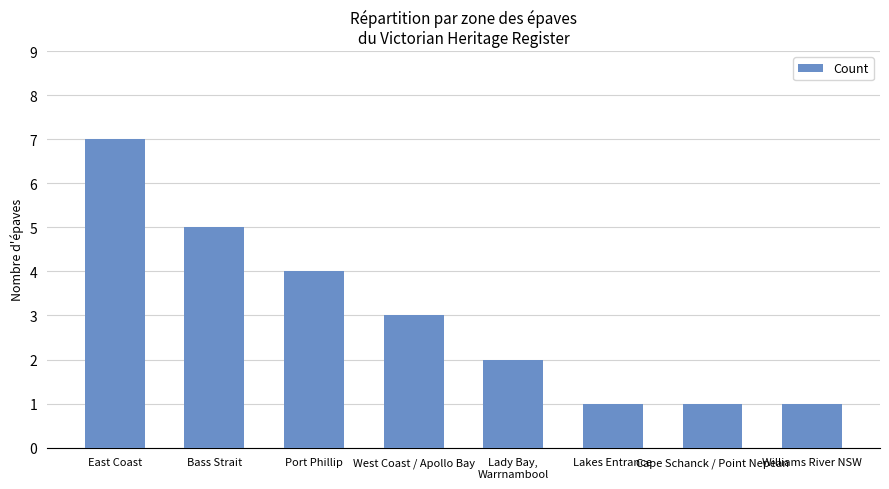

Does the chart contain stacked bars?

No